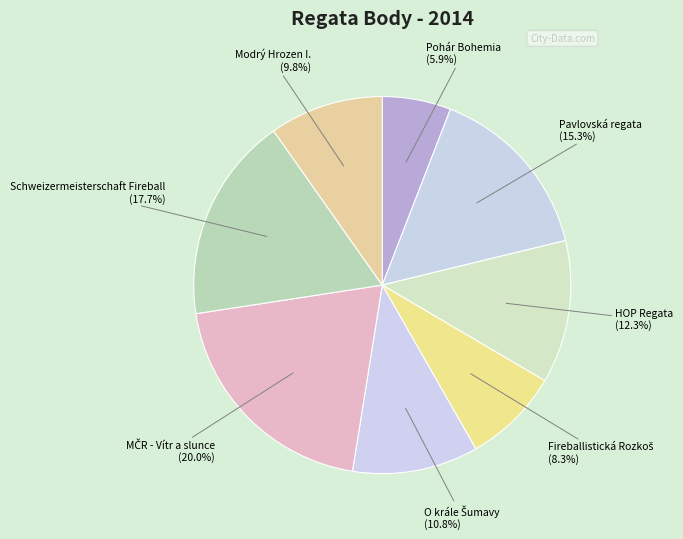

How many slices are in this pie chart?

8